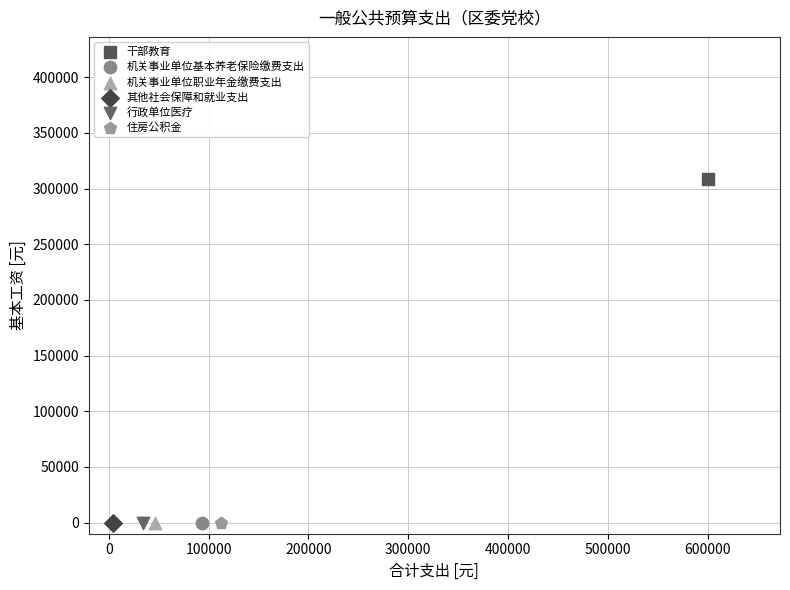

Which series contains the highest Y value?

干部教育